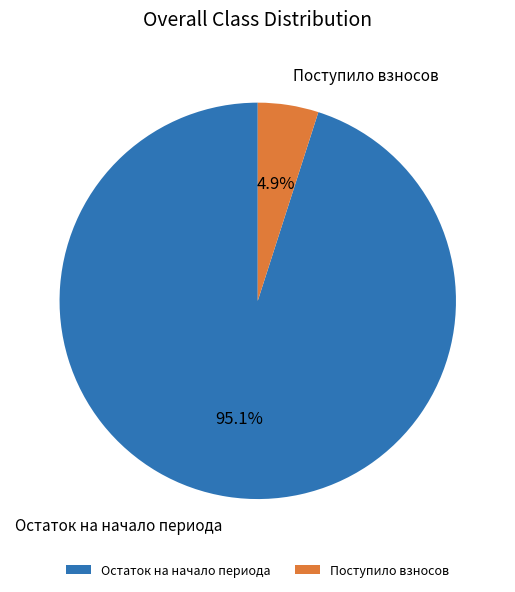

Between Поступило взносов and Остаток на начало периода, which is larger?

Остаток на начало периода